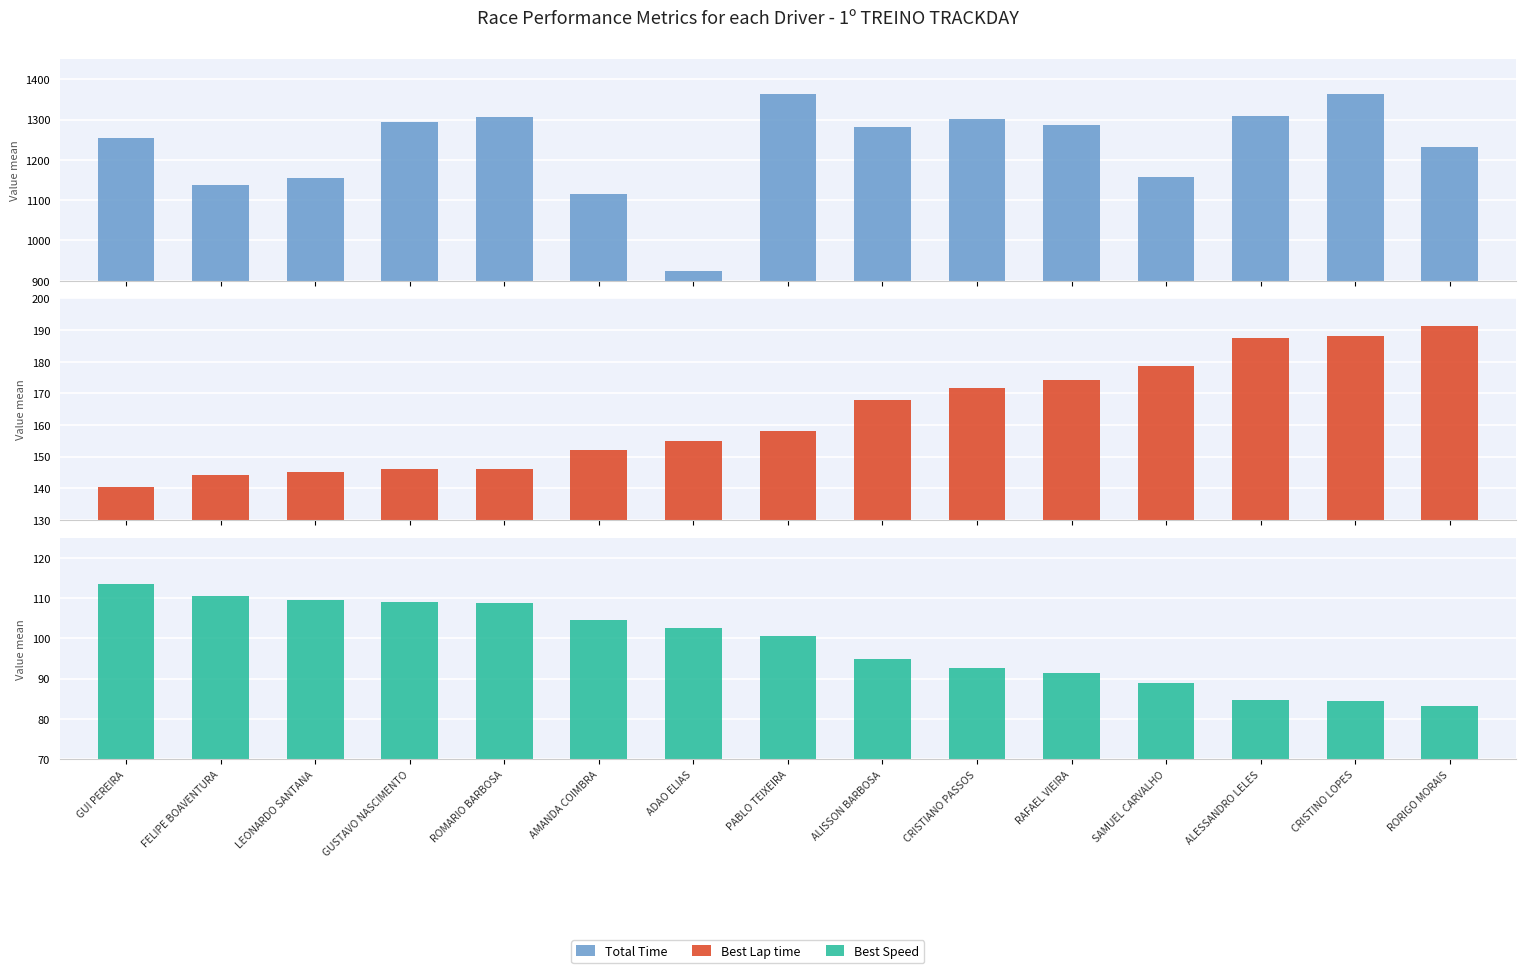

What is the difference between the Total Time values at ADAO ELIAS and PABLO TEIXEIRA?

440.5